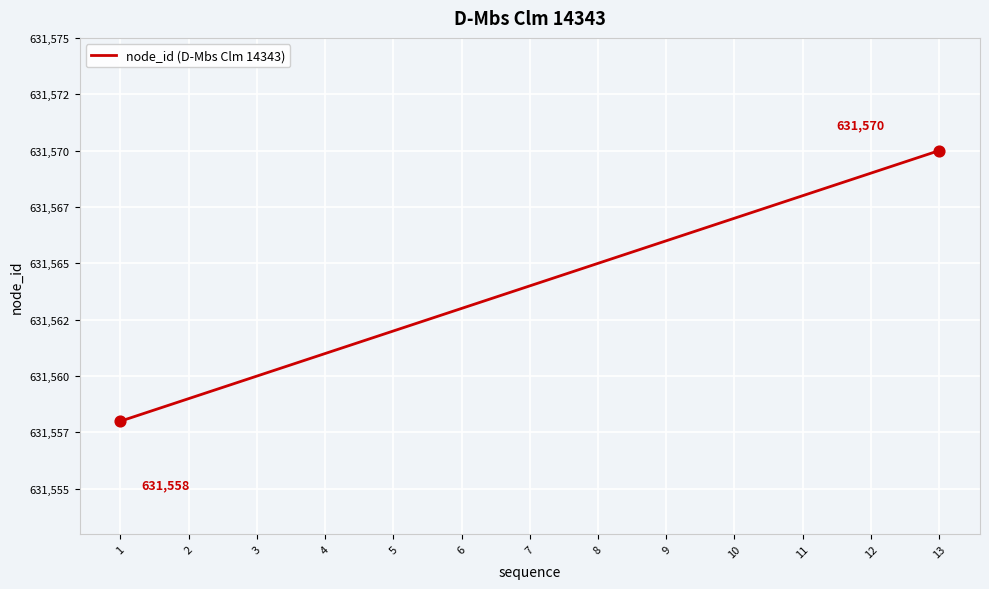

Between 13 and 10, which is larger?

13